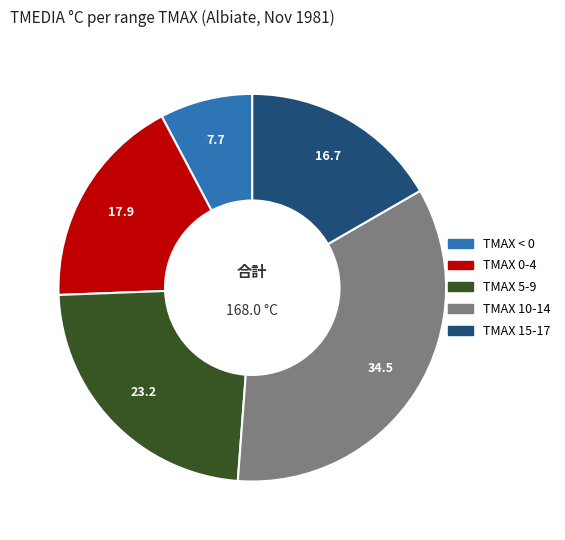

How many segments does this pie chart have?

5